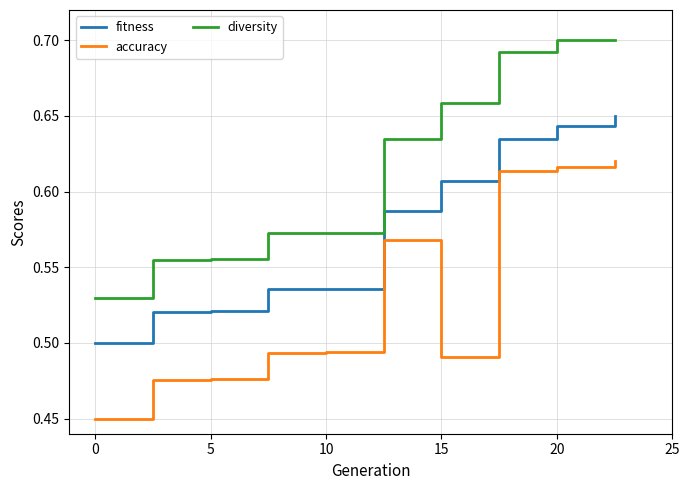

True or false: fitness and accuracy cross at least once.

False